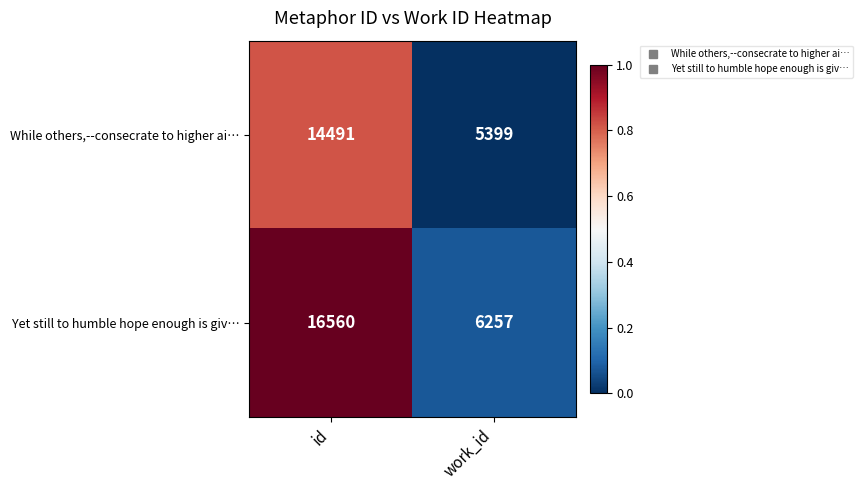

Reading left to right, transcribe all the data shown in this chart.

While others,--consecrate to higher ai…: 14491	5399
Yet still to humble hope enough is giv…: 16560	6257